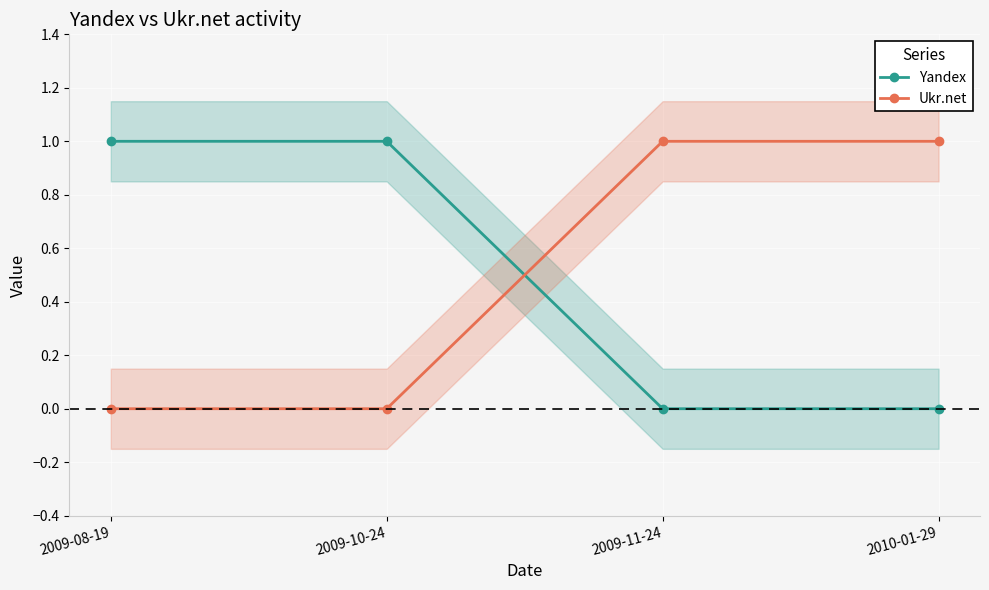

Where is Ukr.net nearest to the value 0?

2009-08-19